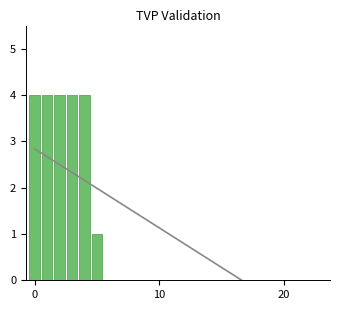

Is it true that the value at 12 is -2?

False